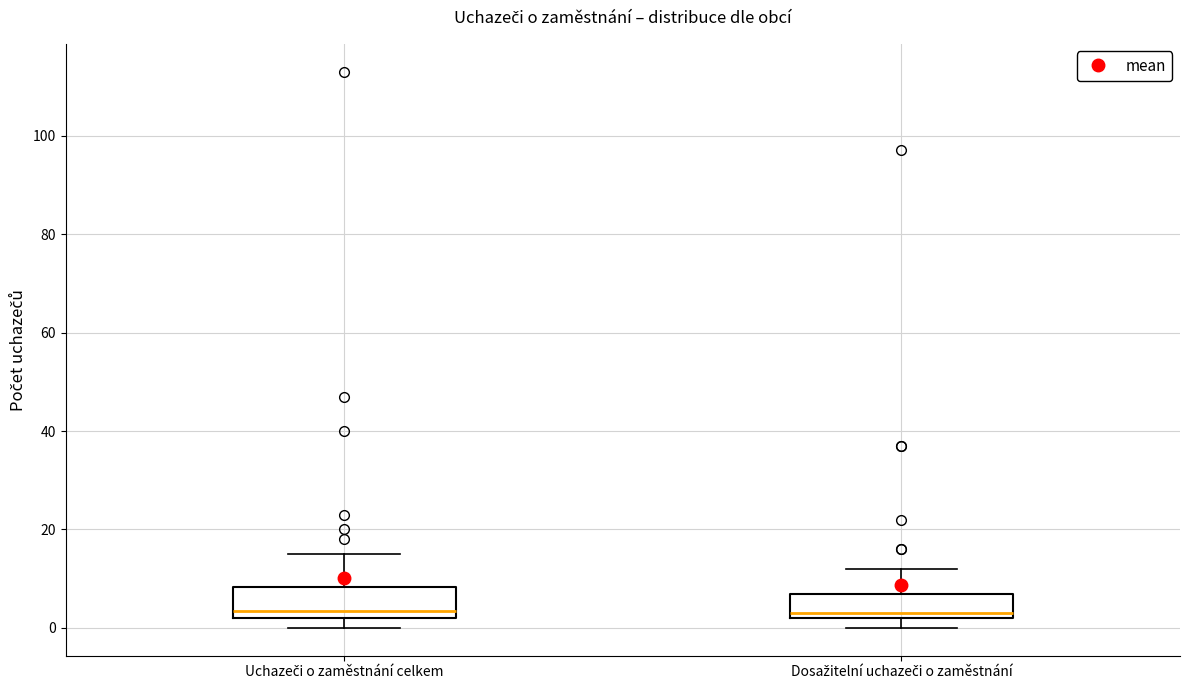

Where is the upper edge of the box for Uchazeči o zaměstnání celkem on the y-axis? The values are not printed on the chart, so give them approximately, as read against the axis.

8